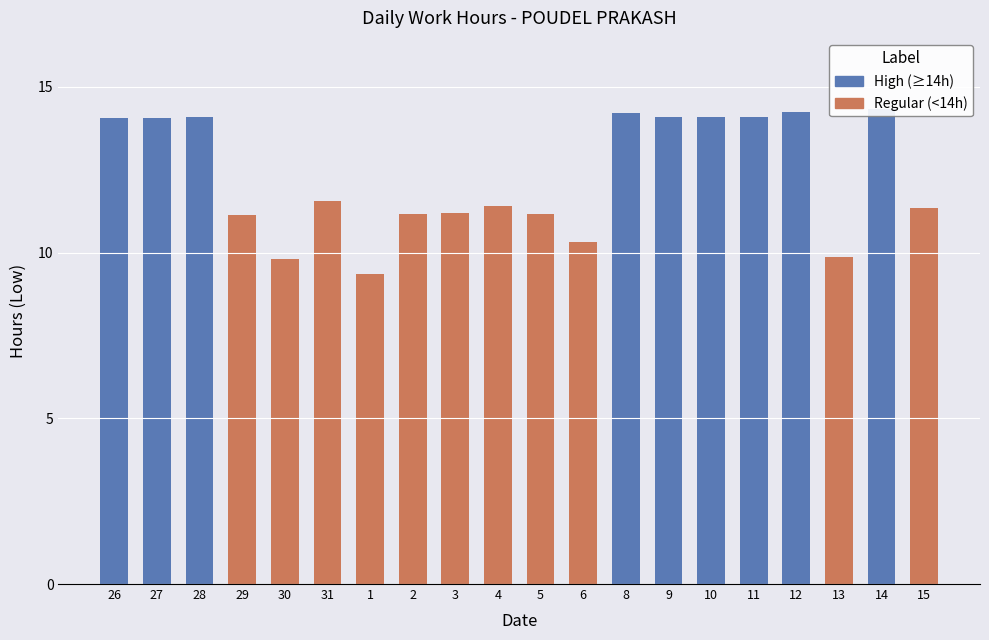

What is the difference between the second highest and minimum values?

4.9